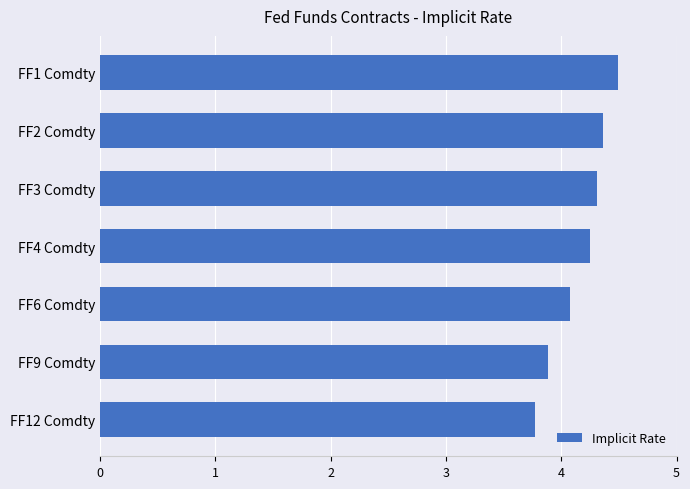

What is the difference between the values at FF3 Comdty and FF9 Comdty?

0.4